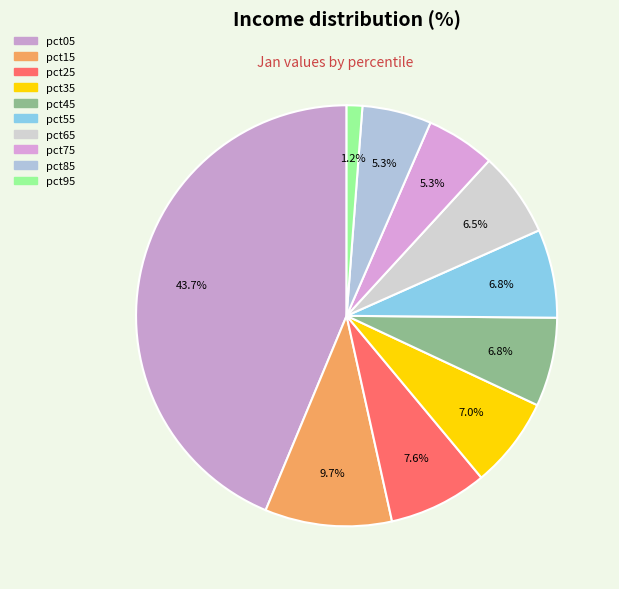

How many slices are in this pie chart?

10